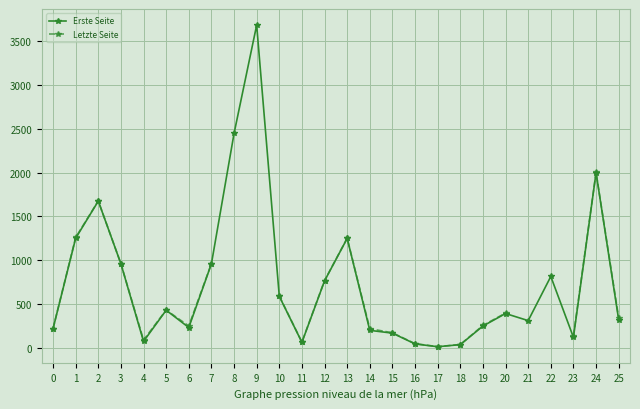

How many lines are shown in the chart?

2